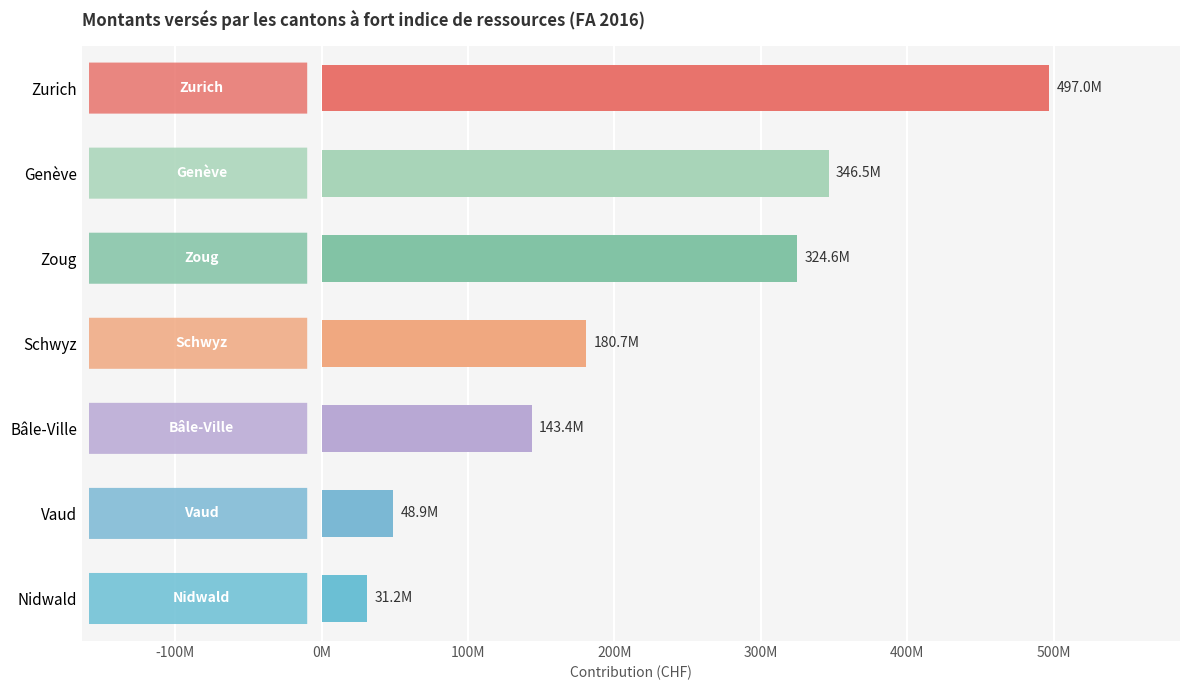

At which label is the value closest to 264100081?

Zoug